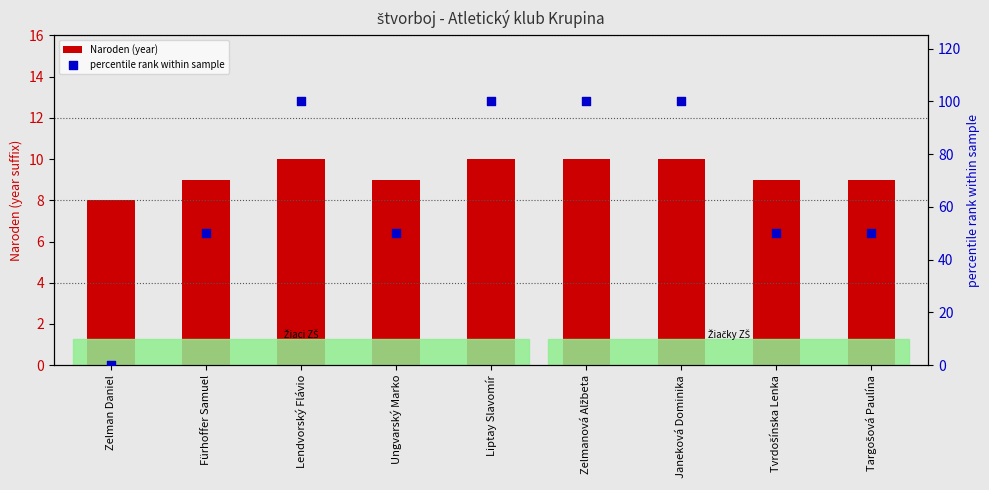

What are all the series names shown in the legend?

Naroden (year), percentile rank within sample